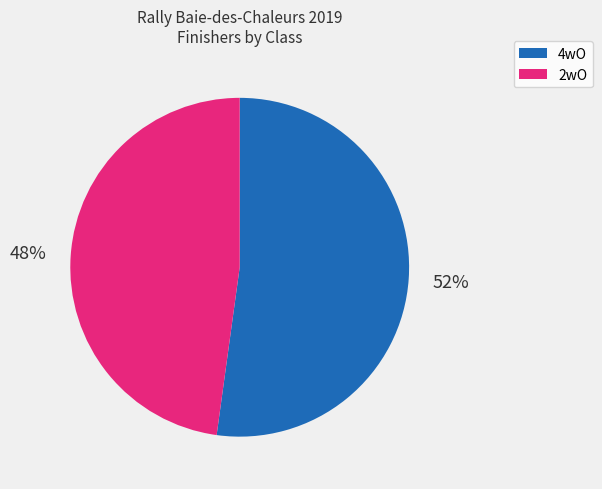

Is the sum of 4wO and 2wO greater than half?

Yes